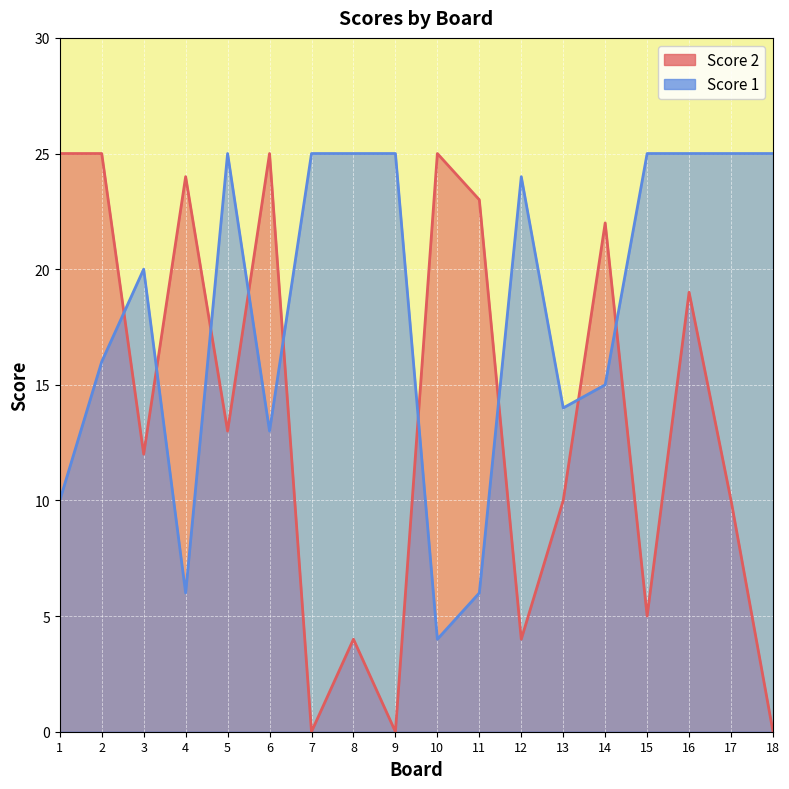

What value does the Score 1 series have at 13?

14